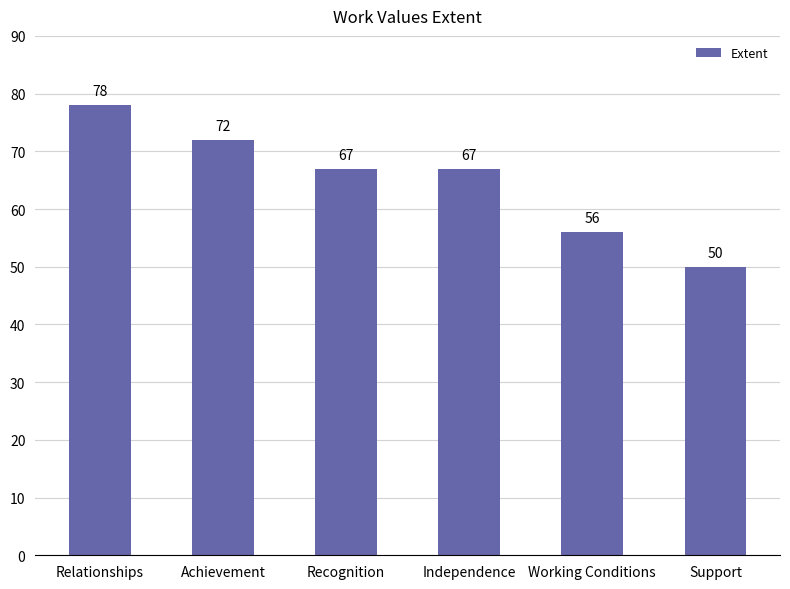

What is the value of the 5th bar from the left?

56